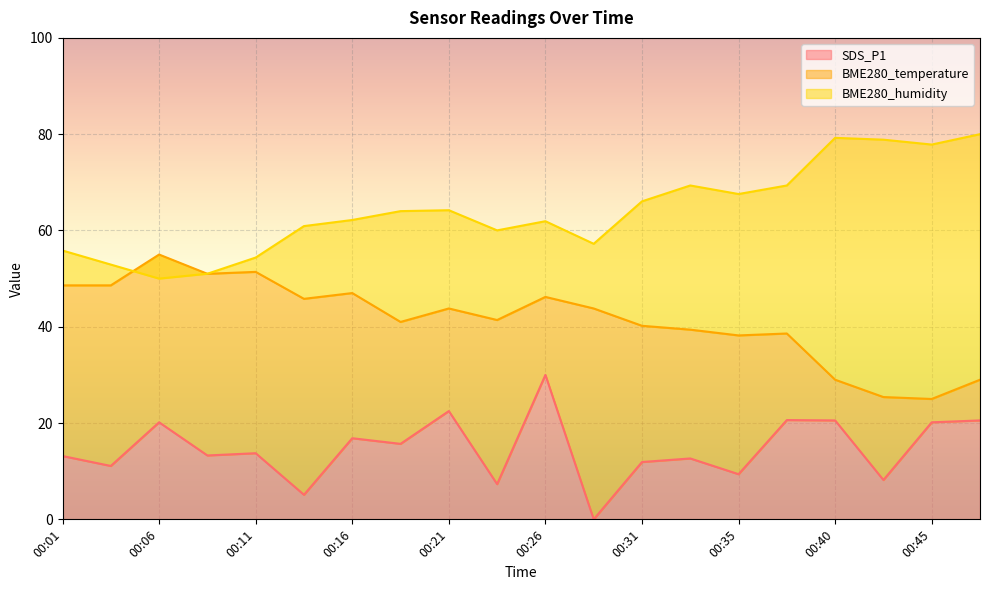

How many data points in SDS_P1 are less than 13?

8